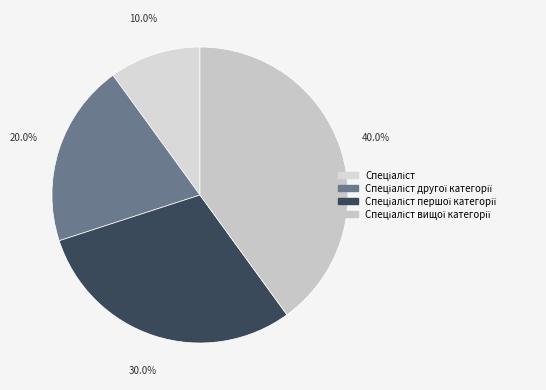

What is the smallest slice in the pie chart?

Спеціаліст